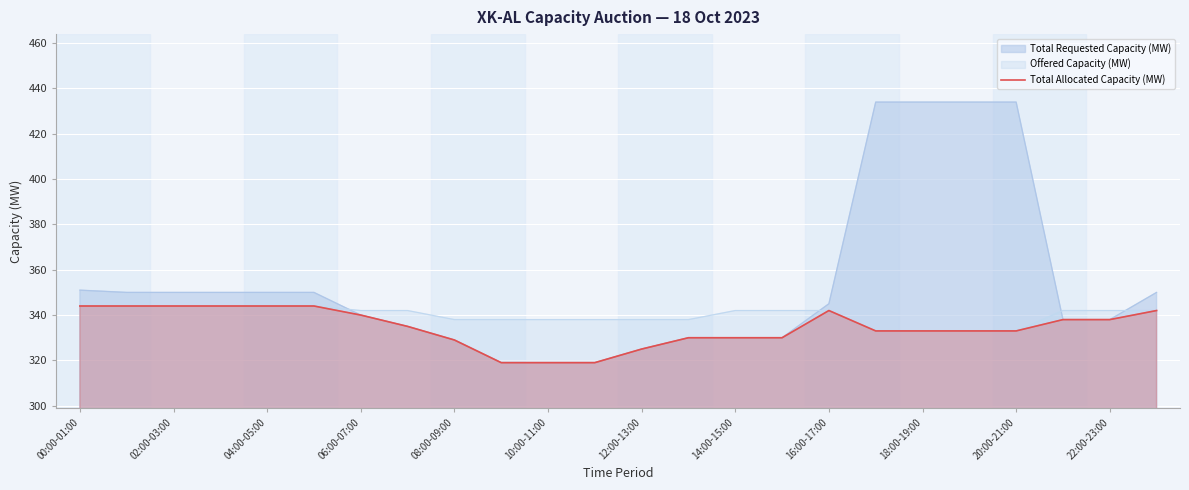

How many points are higher than both their immediate neighbors (excluding endpoints)?

1